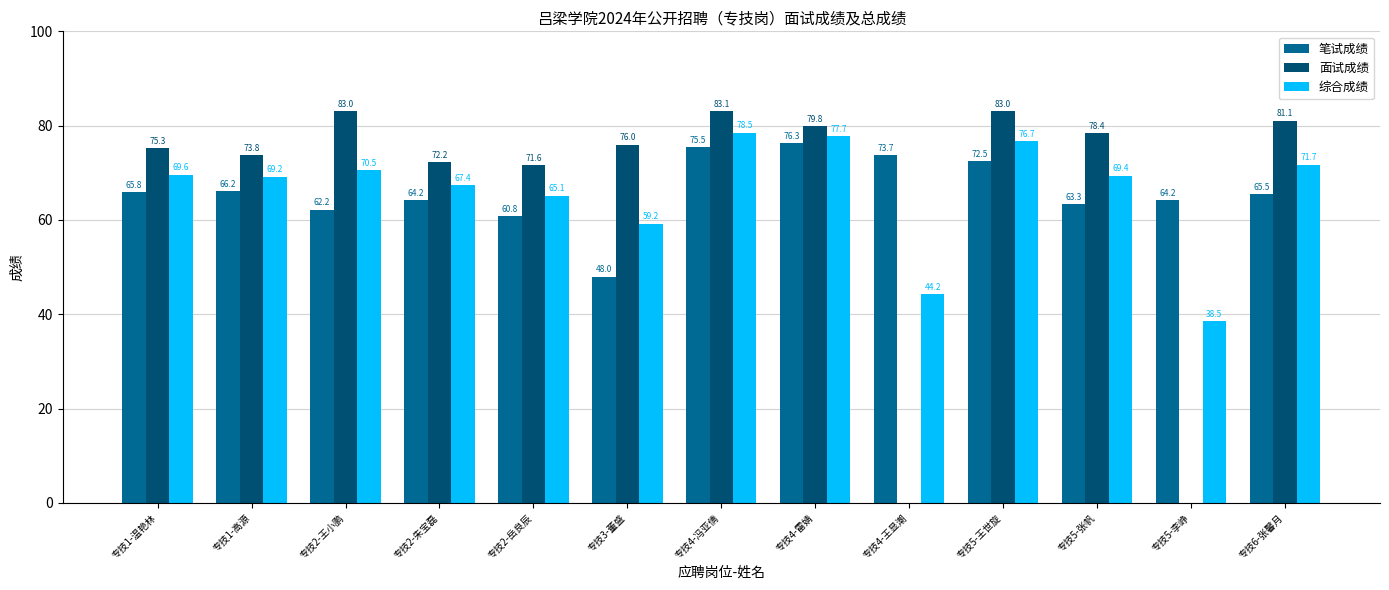

The 笔试成绩 series shows 22.0 at 专技1-温艳林. True or false?

False